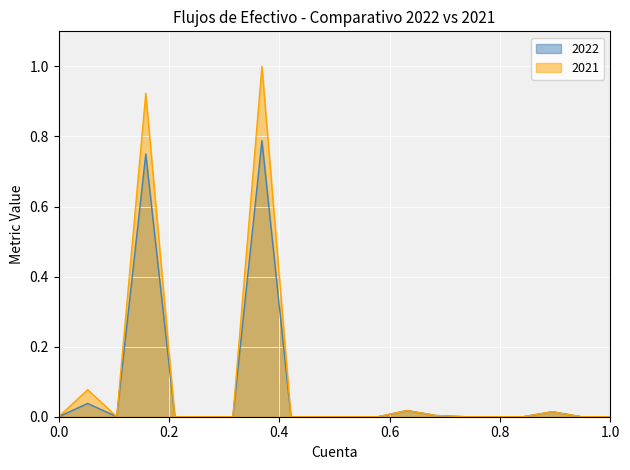

Which series has the largest range (max minus min)?

2021